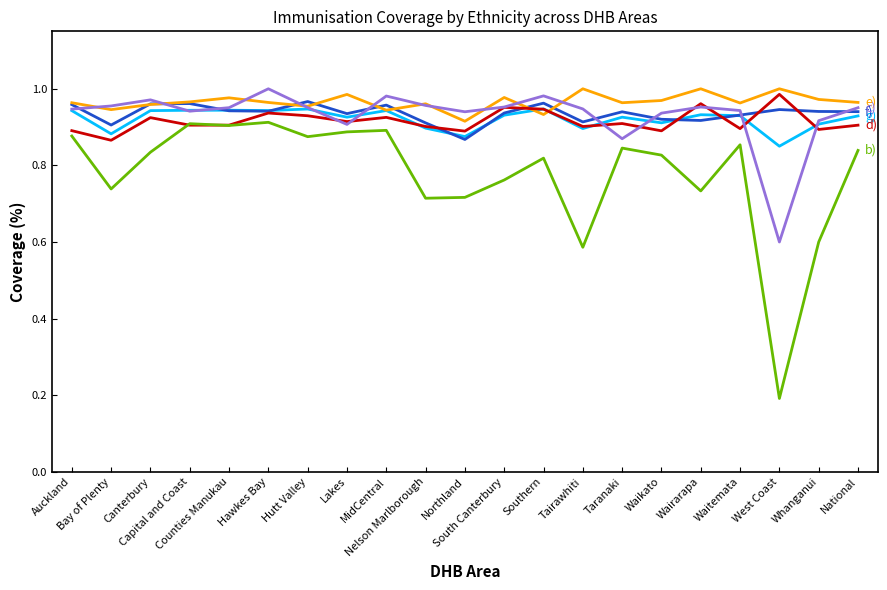

Does the chart have visible grid lines?

No